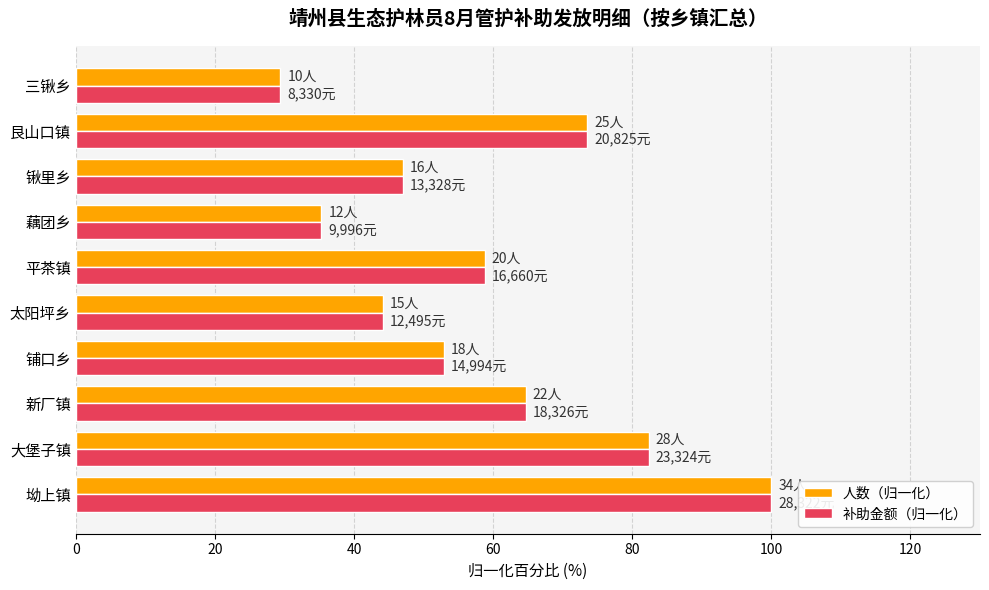

What is the total value across all series at 藕团乡?

70.6